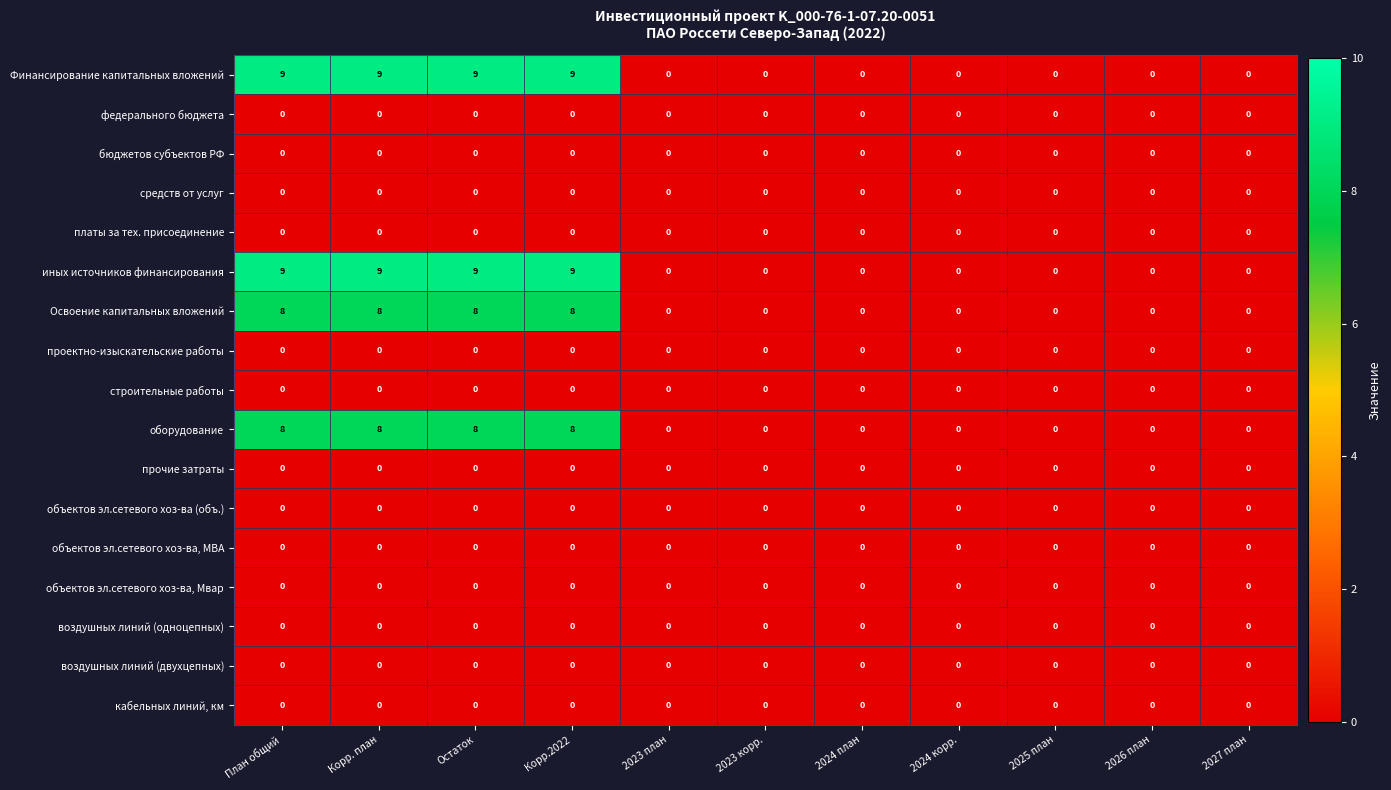

What is the total value across all series at Корр.2022?

34